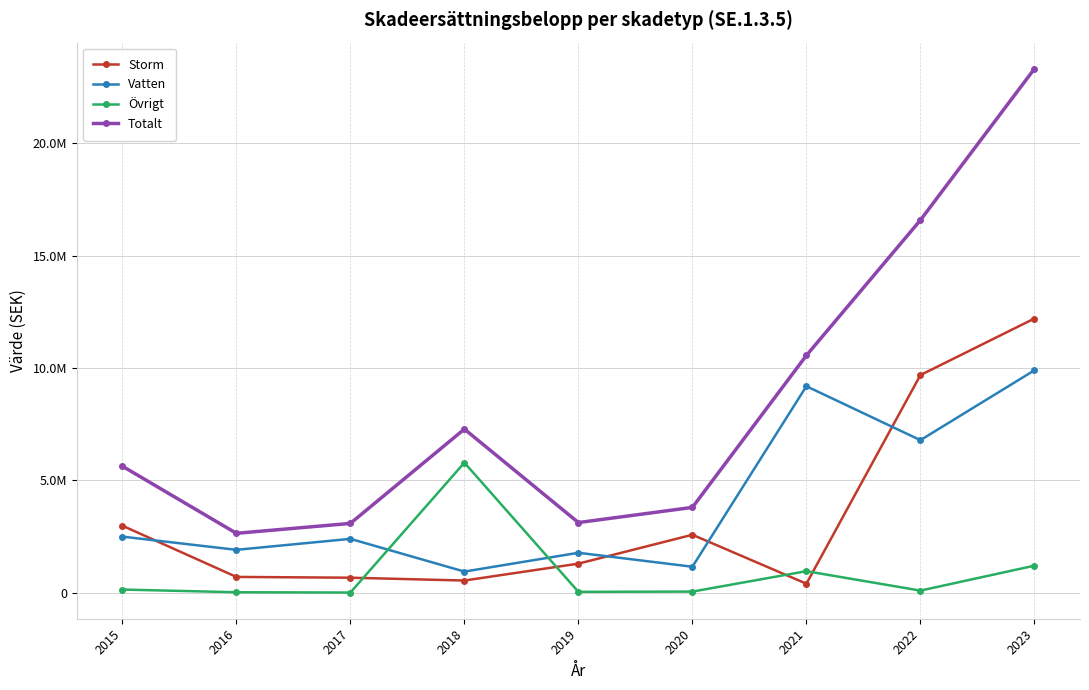

Which series has the largest total across all categories?

Totalt